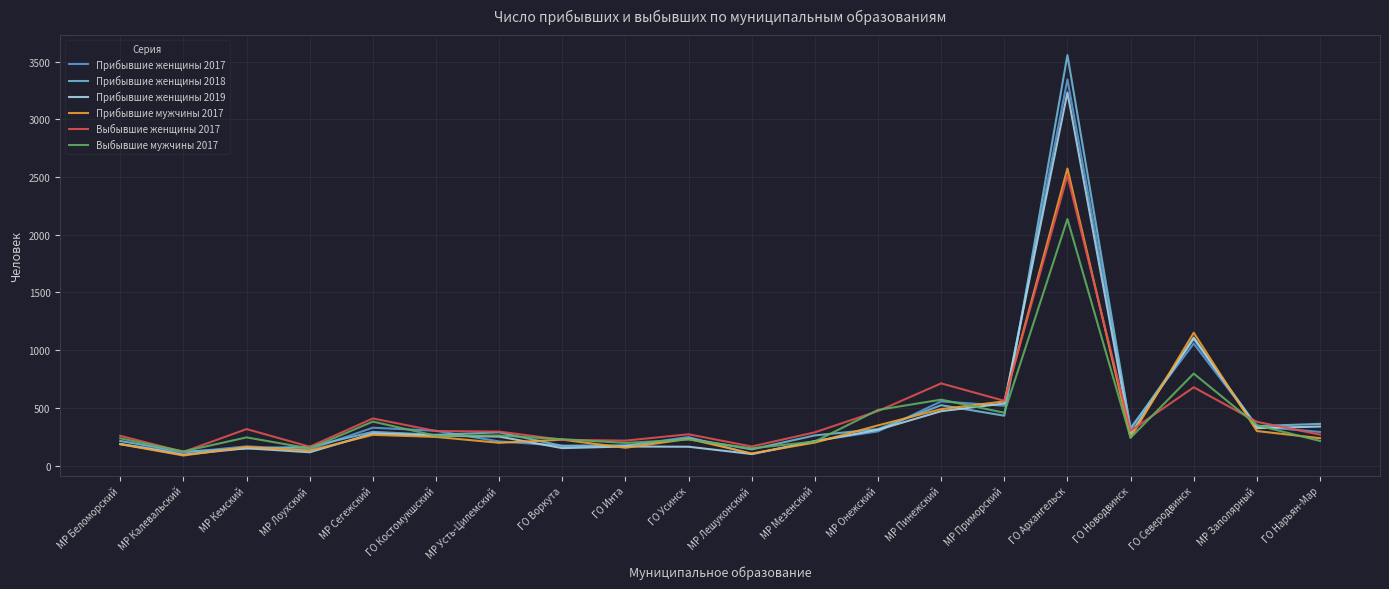

What is the average value of the Прибывшие женщины 2018 series?

471